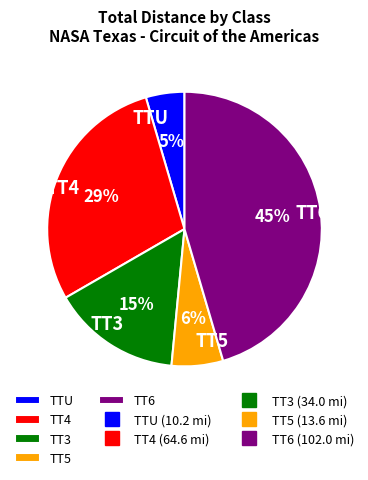

To the nearest percent, what is the average slice percentage?

20%